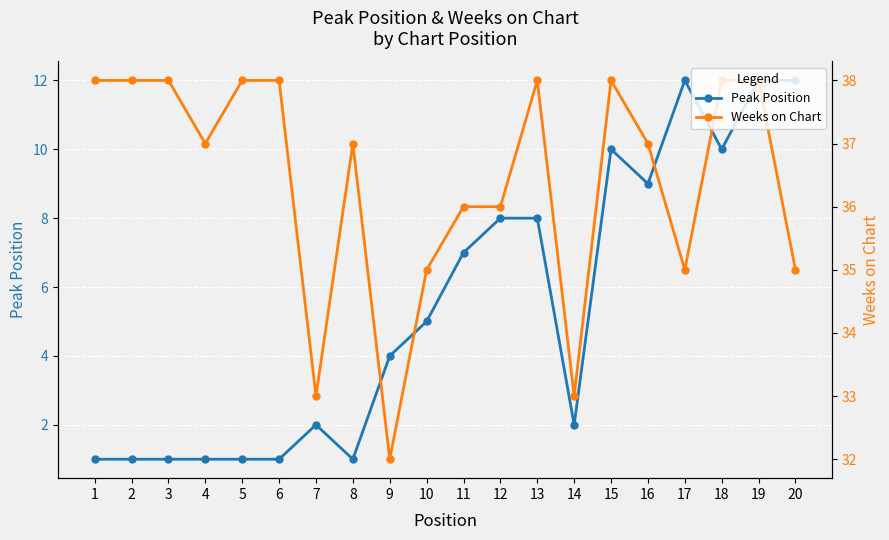

Rank the series by their average value, from highest to lowest.

Weeks on Chart, Peak Position